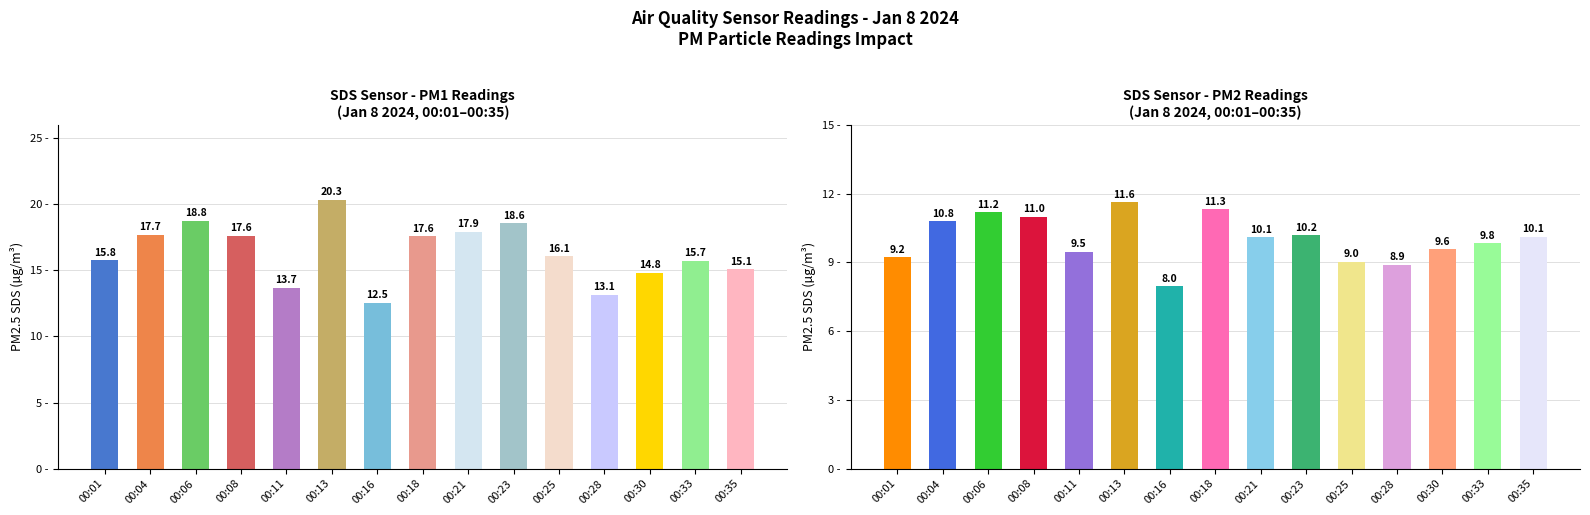

True or false: SDS_P2 has a value of 5.8 at 00:35.

False